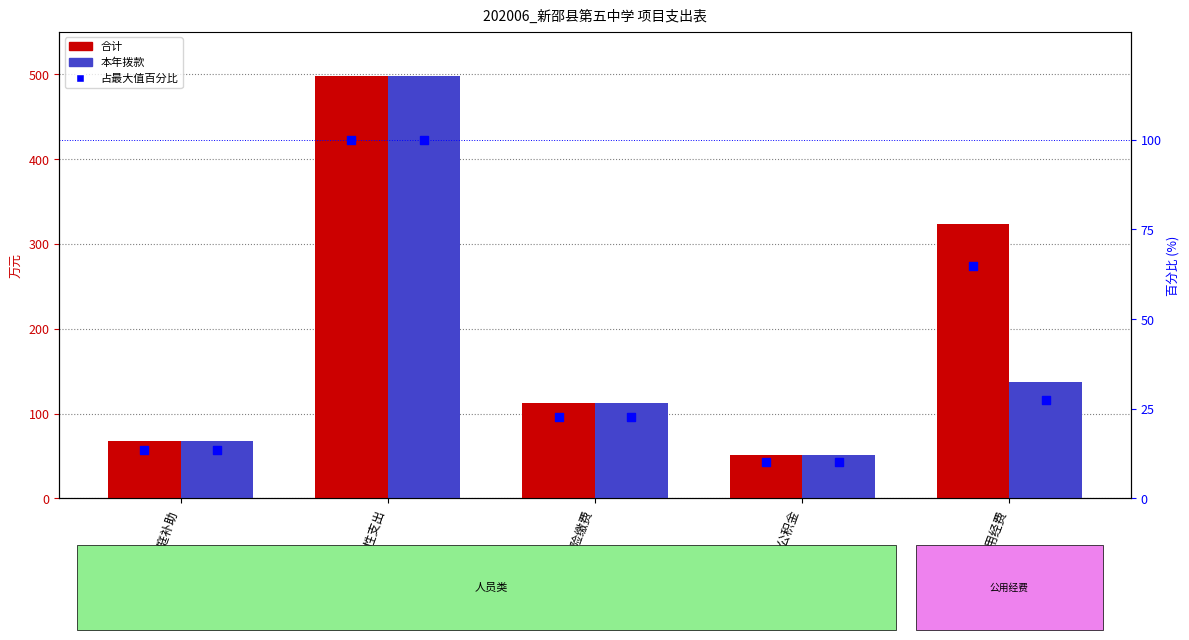

Which series reaches the minimum Y coordinate?

占最大值百分比